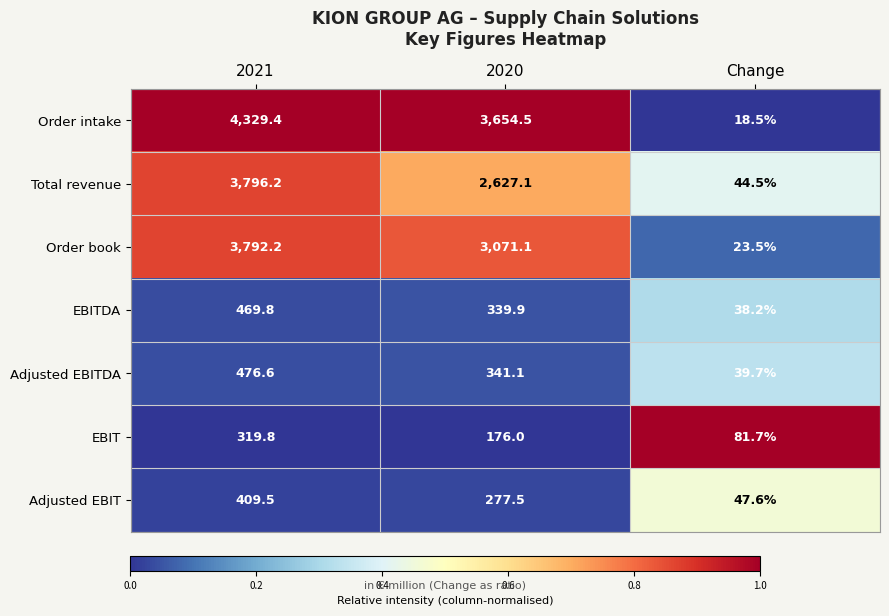

At which category is the sum across all series the highest?

2021